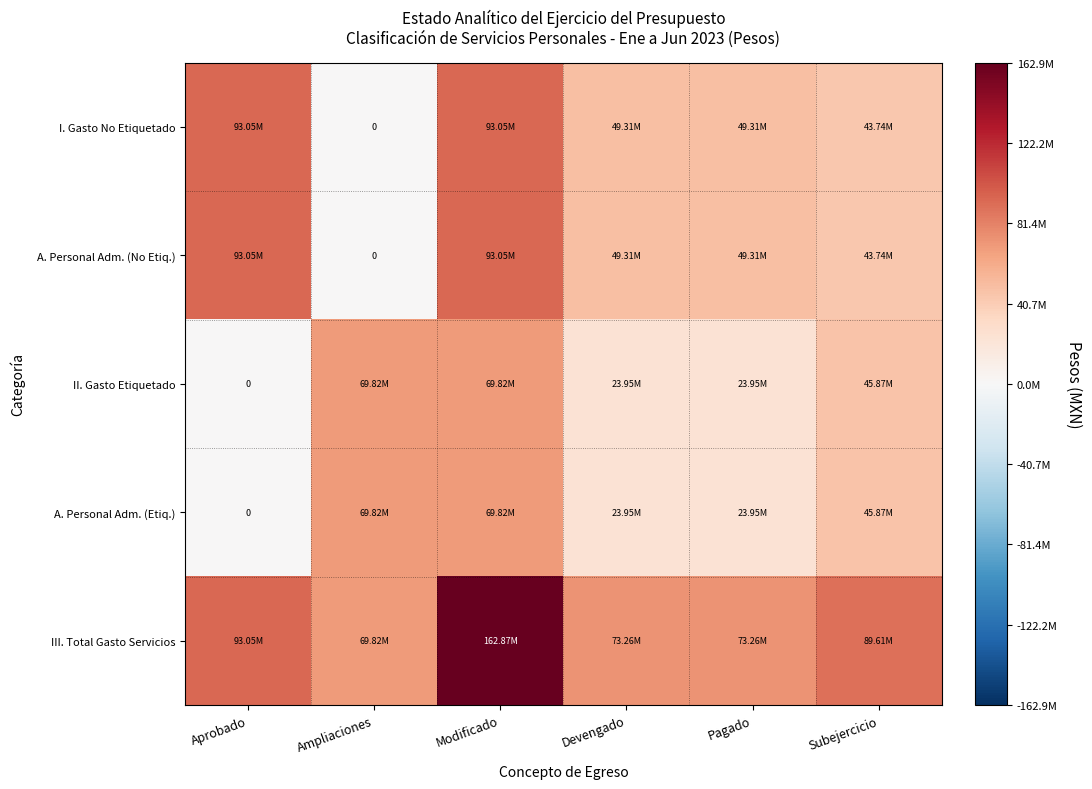

What is the difference between the highest and lowest values at Ampliaciones?

69819631.0